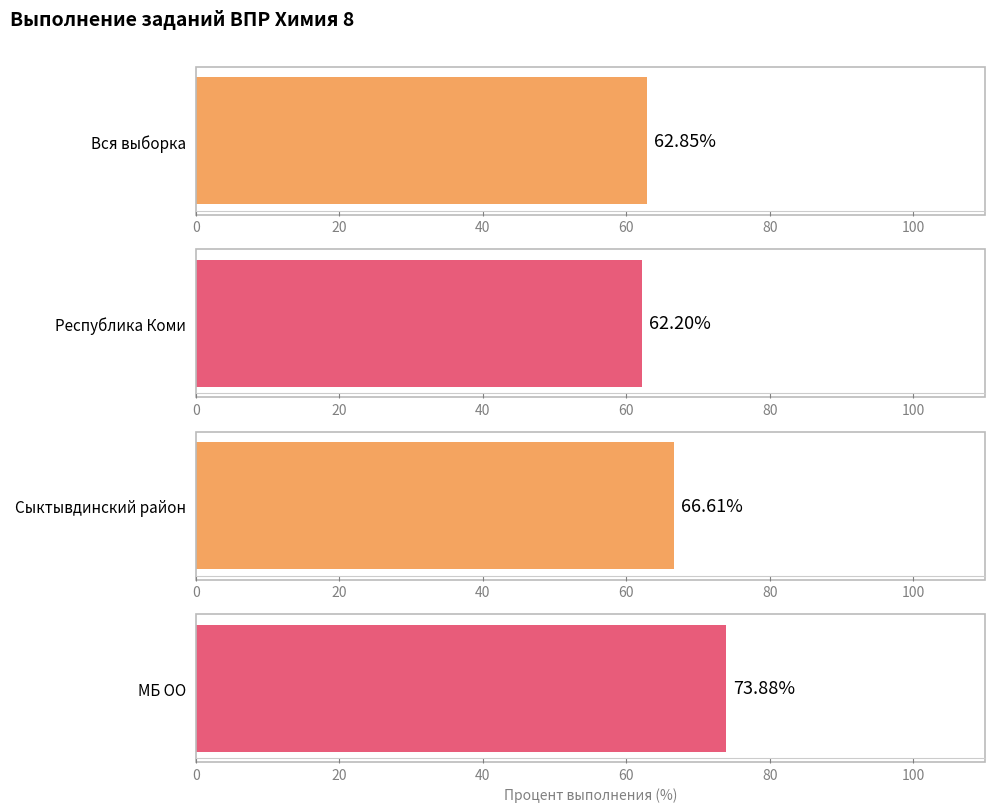

Is the value of МБ ОО at 3.1 greater than the value of Сыктывдинский район at 3.2?

Yes